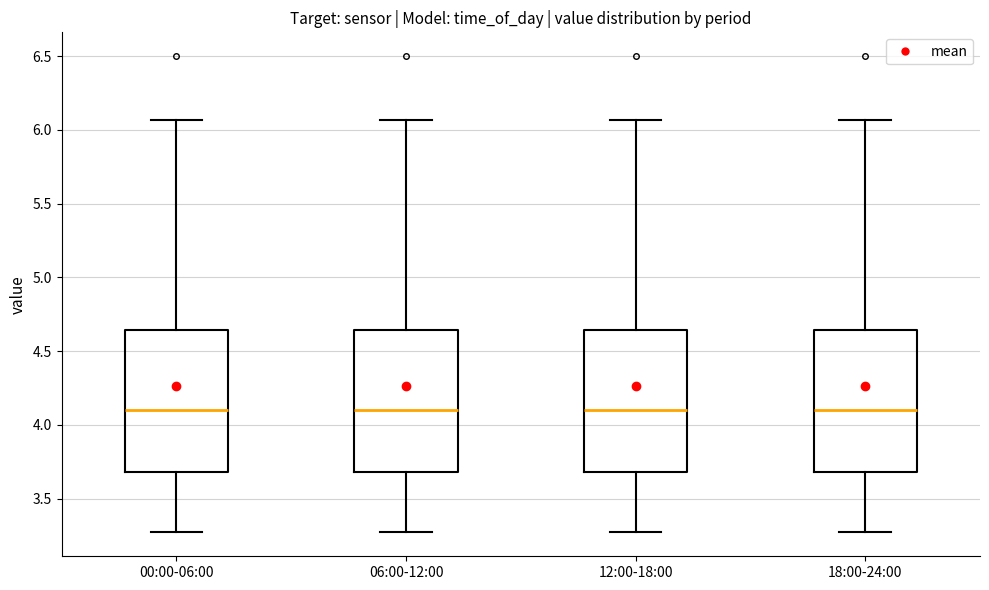

Where does the upper whisker of the box for 12:00-18:00 end on the y-axis? The values are not printed on the chart, so give them approximately, as read against the axis.

6.05